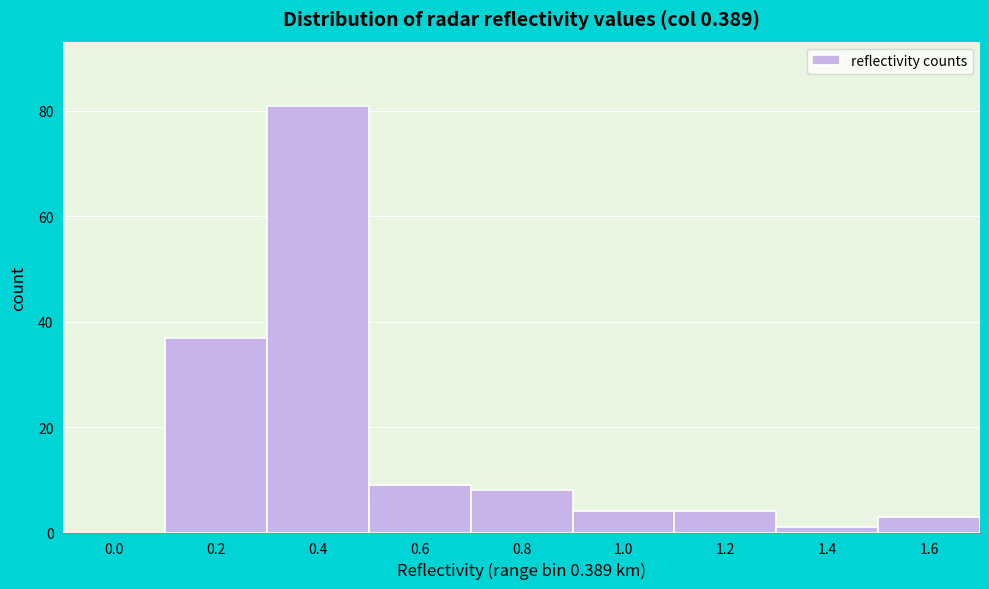

Reading right to left, list all the values displayed in this chart.

1.6=3	1.4=1	1.2=4	1.0=4	0.8=8	0.6=9	0.4=81	0.2=37	0.0=0